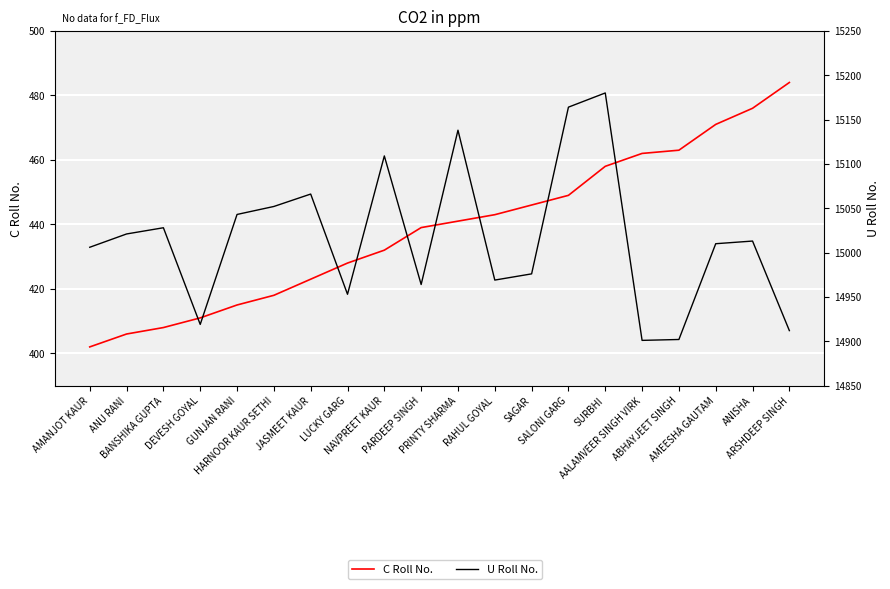

List the series in order of their overall mean, lowest first.

C Roll No., U Roll No.